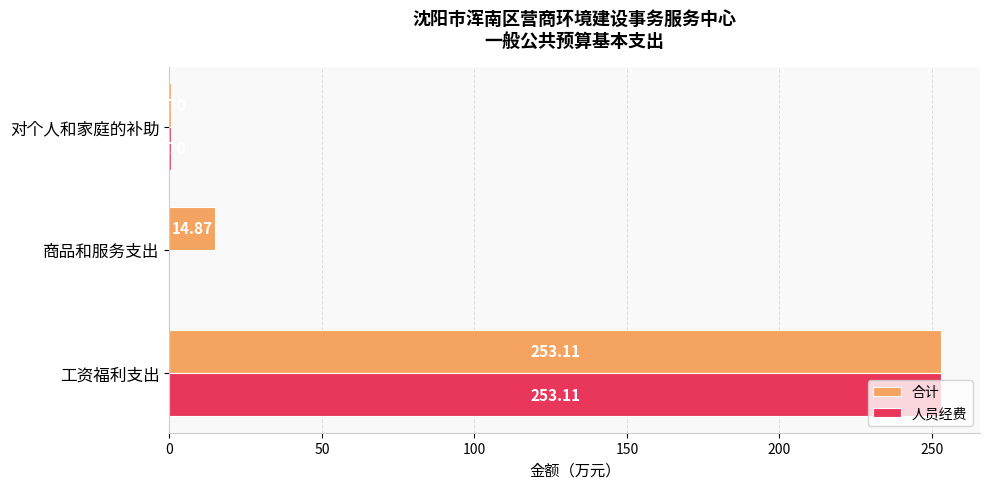

What is the sum of all 合计 values?

268.7